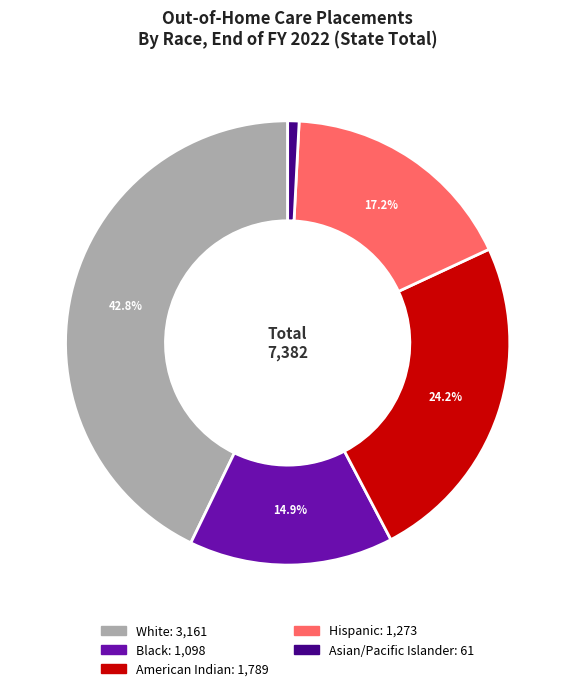

Which slice is the smallest?

Asian/Pacific Islander